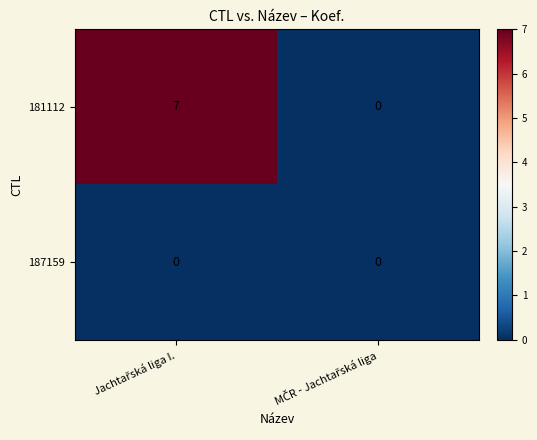

List the series in order of their overall mean, lowest first.

187159, 181112